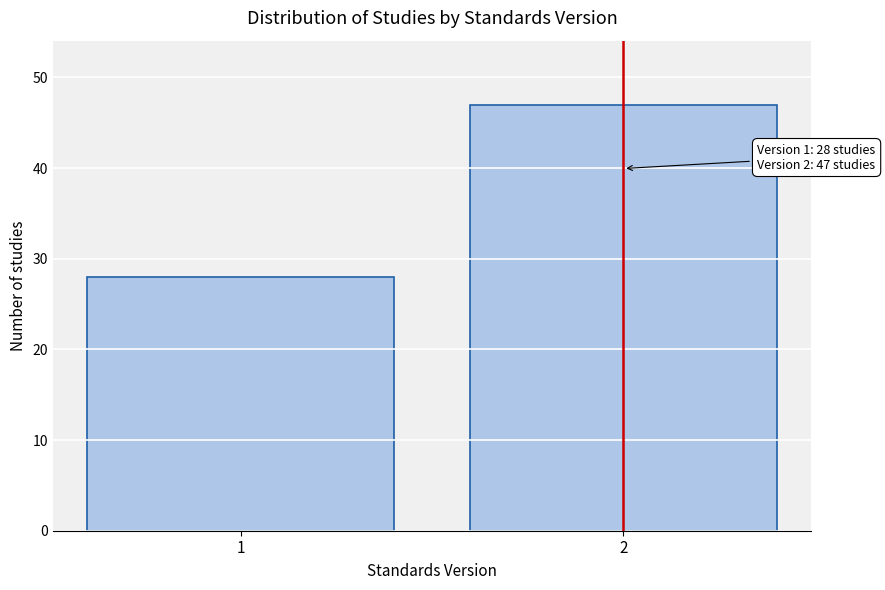

Reading left to right, what are all the values shown in this chart?

28	47